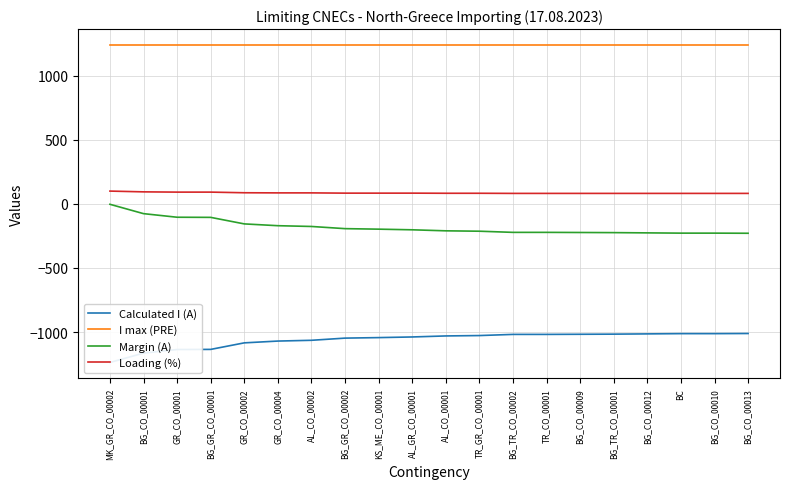

Reading right to left, extract all data points from this chart.

Calculated I (A): -1011	-1012	-1012	-1014	-1016	-1017	-1018	-1018	-1027	-1030	-1038	-1043	-1047	-1064	-1070	-1084	-1135	-1136	-1164	-1237
I max (PRE): 1240	1240	1240	1240	1240	1240	1240	1240	1240	1240	1240	1240	1240	1240	1240	1240	1240	1240	1240	1240
Margin (A): -229	-228	-228	-226	-224	-223	-222	-222	-213	-210	-202	-197	-193	-176	-170	-156	-105	-104	-76	-3
Loading (%): 82	82	82	82	82	82	82	82	83	83	84	84	84	86	86	87	92	92	94	100